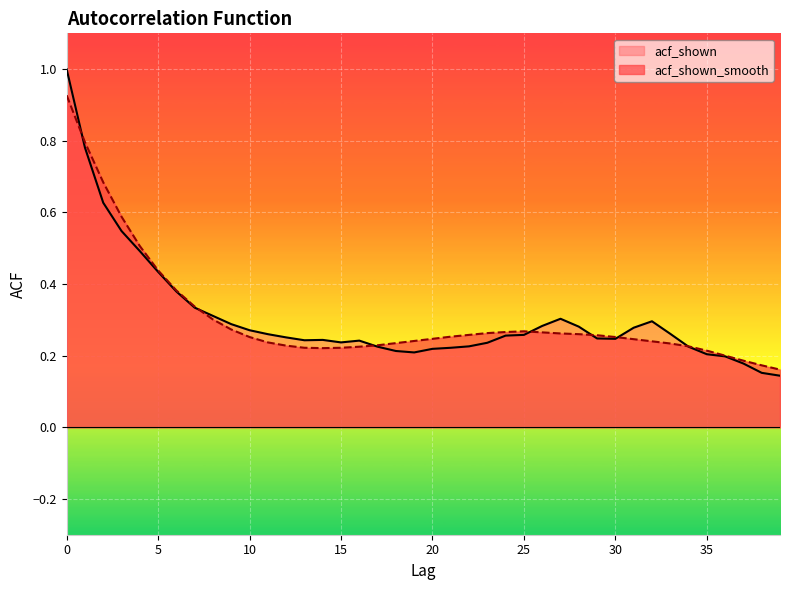

List the series in order of their peak value, lowest first.

acf_shown_smooth, acf_shown